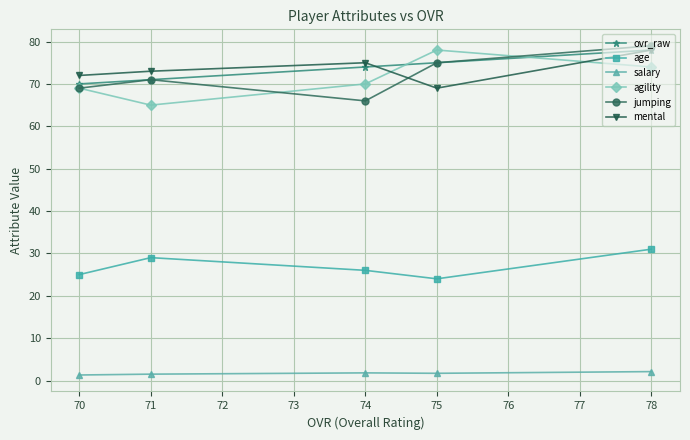

True or false: salary and mental cross at least once.

False